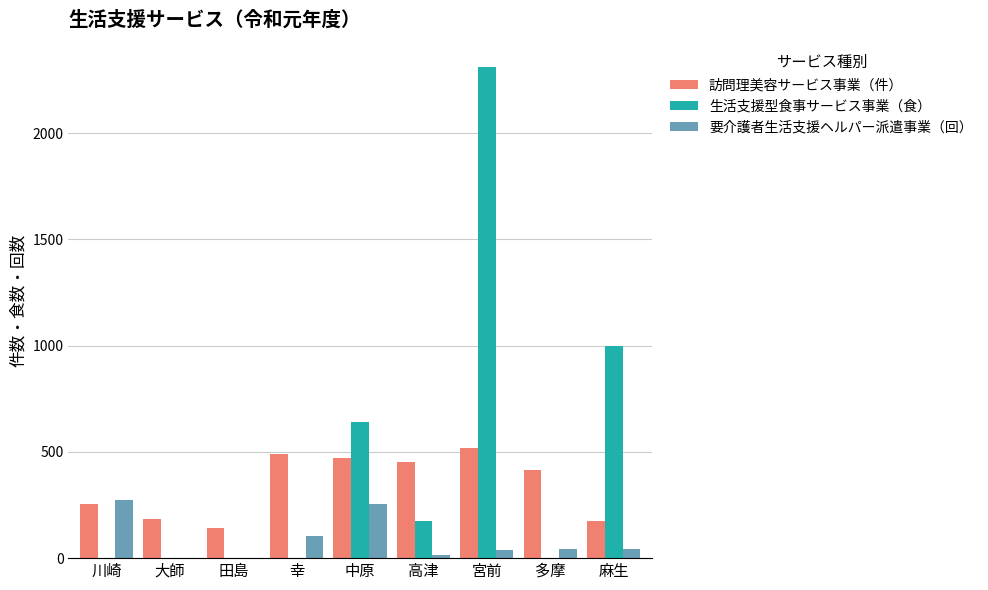

What is the total value across all series at 田島?

144